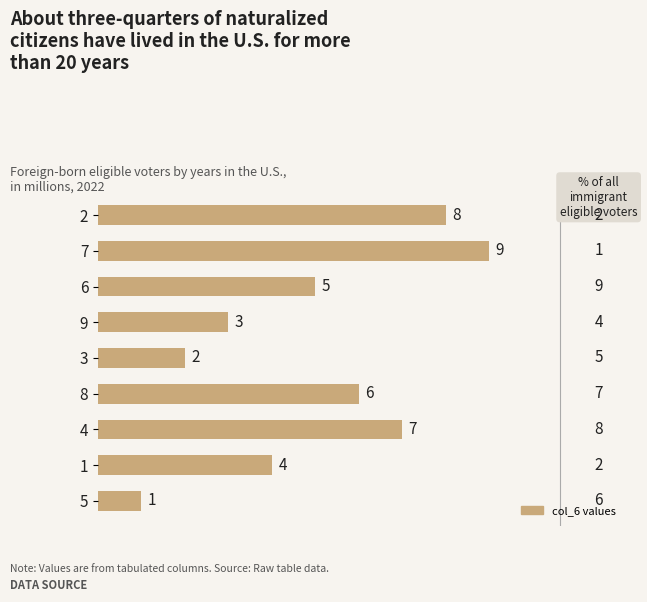

At which label is the value closest to 5?

6